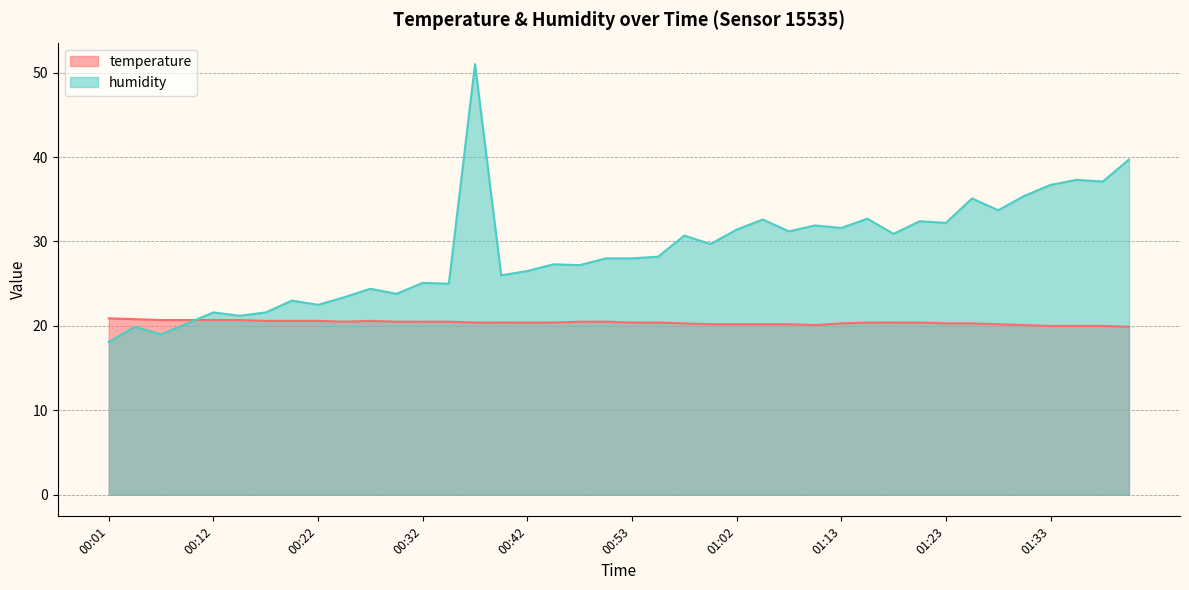

Reading right to left, transcribe all the data shown in this chart.

temperature: 01:40=19.9	01:38=20.0	01:35=20.0	01:33=20.0	01:31=20.1	01:28=20.2	01:26=20.3	01:23=20.3	01:21=20.4	01:18=20.4	01:15=20.4	01:13=20.3	01:10=20.1	01:07=20.2	01:05=20.2	01:02=20.2	01:00=20.2	00:57=20.3	00:55=20.4	00:53=20.4	00:50=20.5	00:47=20.5	00:44=20.4	00:42=20.4	00:39=20.4	00:37=20.4	00:34=20.5	00:32=20.5	00:29=20.5	00:27=20.6	00:24=20.5	00:22=20.6	00:19=20.6	00:17=20.6	00:14=20.7	00:12=20.7	00:09=20.7	00:07=20.7	00:04=20.8	00:01=20.9
humidity: 01:40=39.7	01:38=37.1	01:35=37.3	01:33=36.7	01:31=35.4	01:28=33.7	01:26=35.1	01:23=32.2	01:21=32.4	01:18=30.9	01:15=32.7	01:13=31.6	01:10=31.9	01:07=31.2	01:05=32.6	01:02=31.4	01:00=29.7	00:57=30.7	00:55=28.2	00:53=28.0	00:50=28.0	00:47=27.2	00:44=27.3	00:42=26.5	00:39=26.0	00:37=51.0	00:34=25.0	00:32=25.1	00:29=23.8	00:27=24.4	00:24=23.4	00:22=22.5	00:19=23.0	00:17=21.6	00:14=21.2	00:12=21.6	00:09=20.3	00:07=19.0	00:04=19.9	00:01=18.1